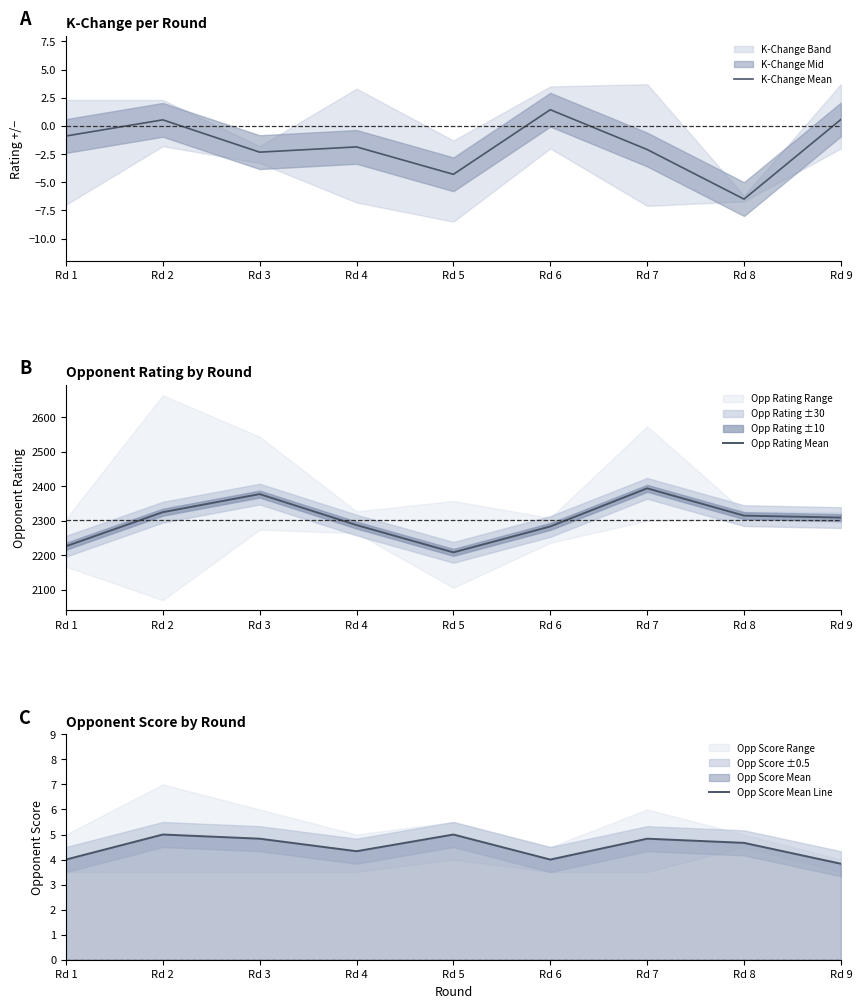

How many values in the Opp Score Mean Line series are below 4?

1